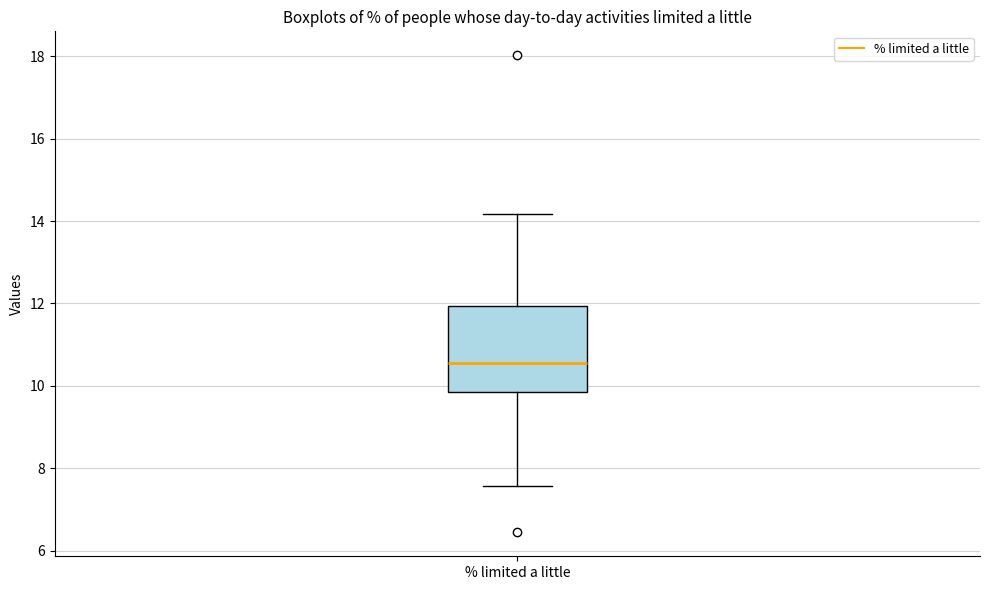

Transcribe this box plot: give where the median line is, the range the box spans, and where the two whiskers end, as read against the y-axis. The values are not printed on the chart, so give them approximately, as read against the axis.

median 10.6, box 9.8 to 12.0, whiskers 7.6 to 14.2